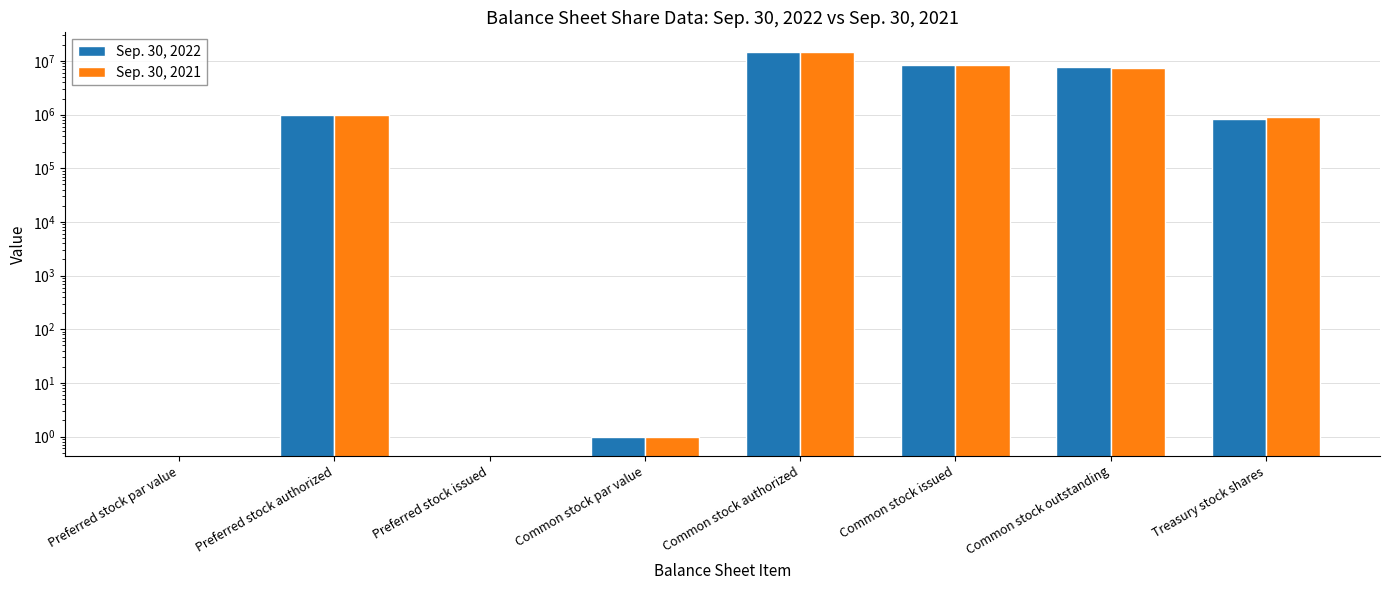

What is the label of the 5th bar from the right?

Common stock par value